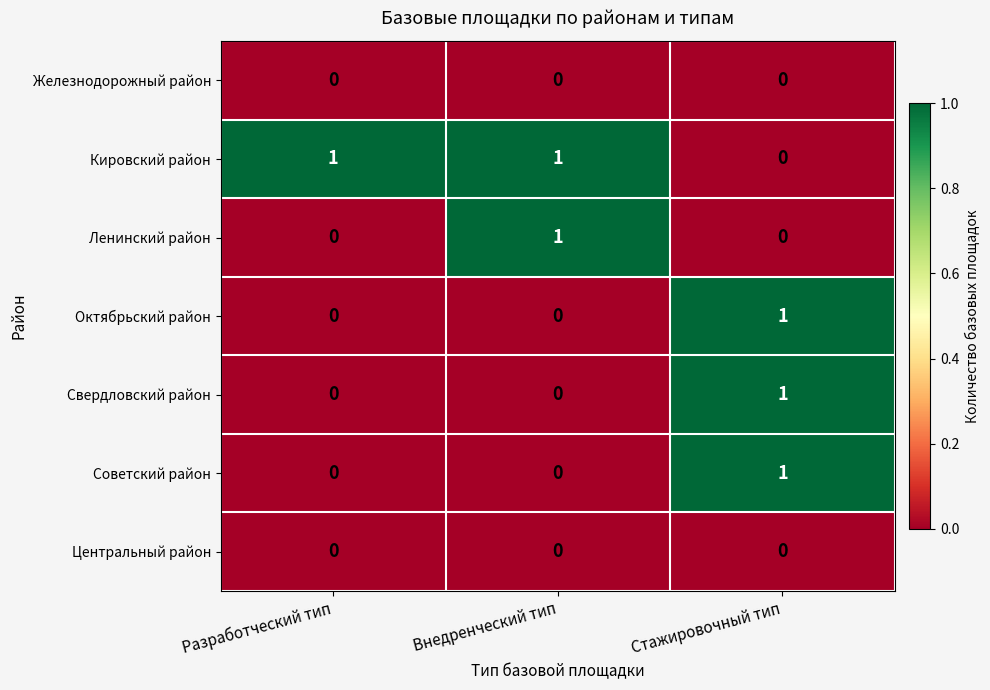

Between Разработческий тип and Внедренческий тип, which series saw the biggest shift?

Ленинский район